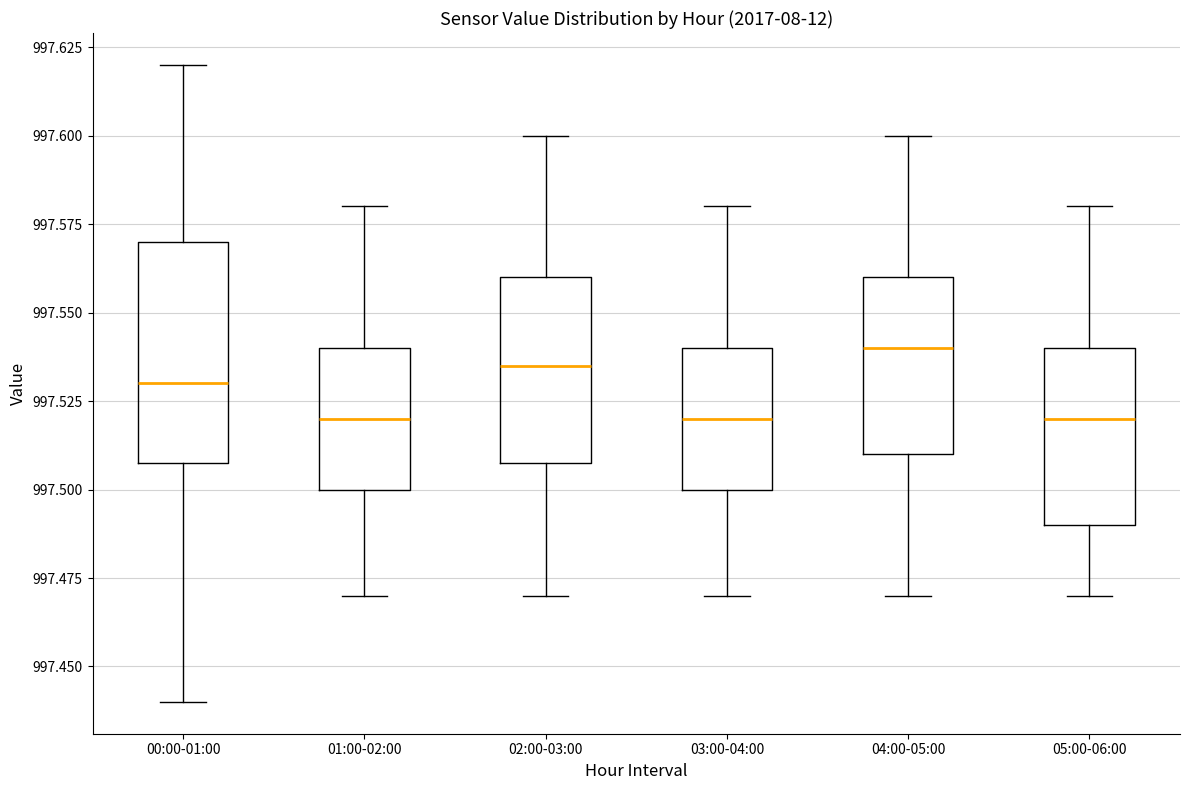

Where does the upper whisker of the box for 05:00-06:00 end on the y-axis? The values are not printed on the chart, so give them approximately, as read against the axis.

997.580